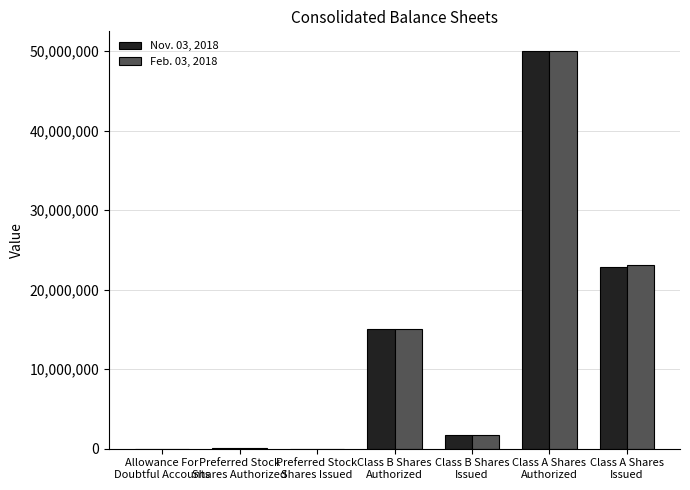

What is the greatest value displayed?

50000000